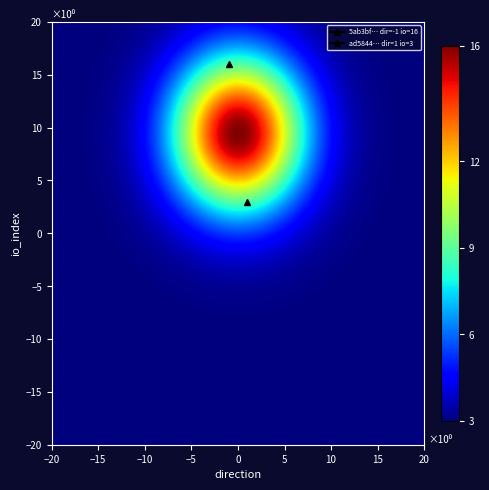

What is the maximum value for ad5844e1e24aeb90102557021e370bf31f446a9?

3